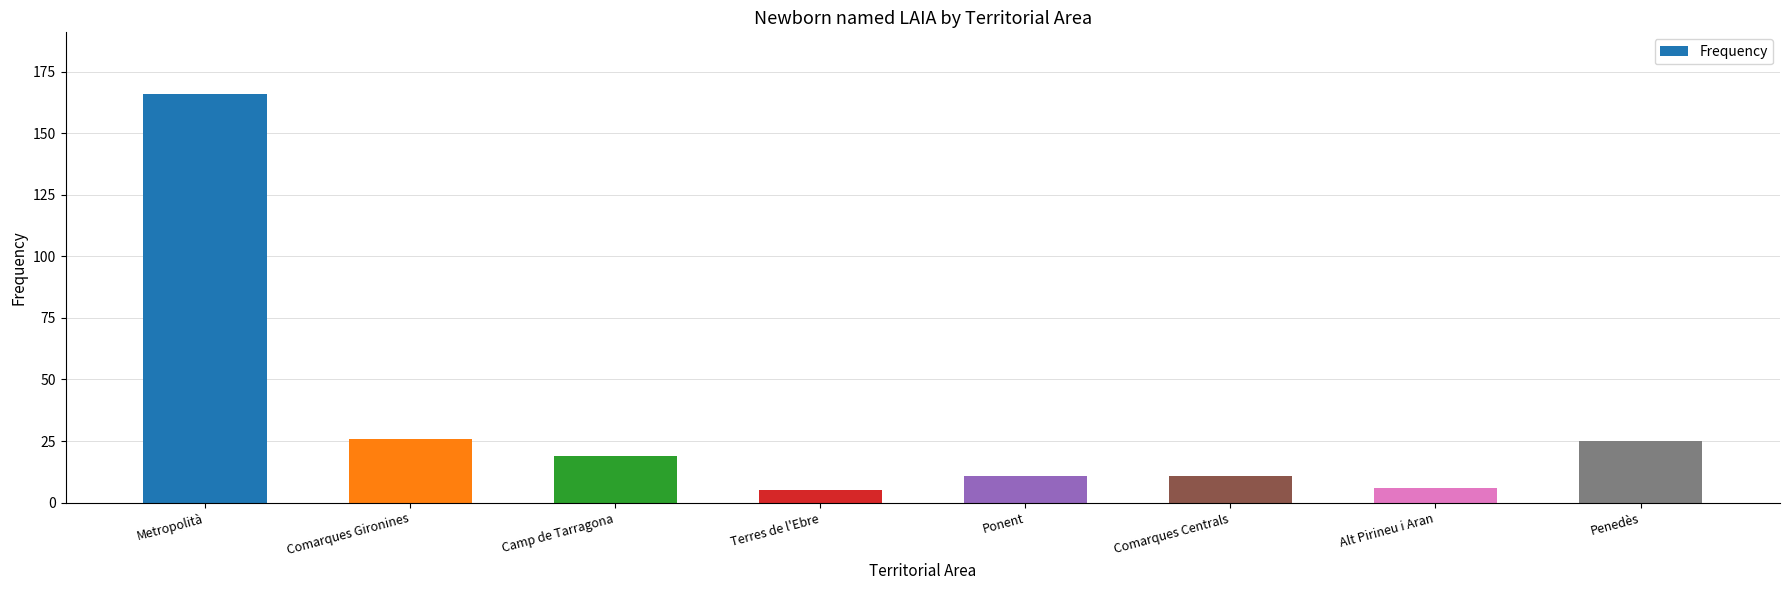

Reading left to right, list all the values displayed in this chart.

166	26	19	5	11	11	6	25